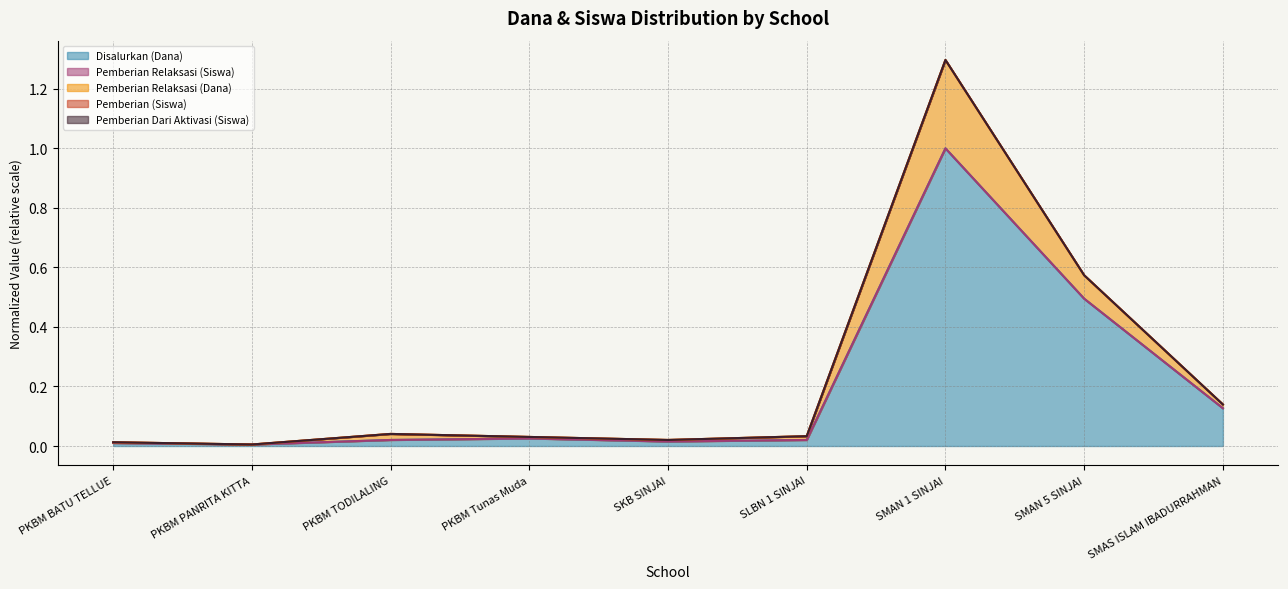

At SMAN 5 SINJAI, list the series in order from smallest to largest.

Disalurkan (Dana), Pemberian (Siswa), Pemberian Relaksasi (Dana)